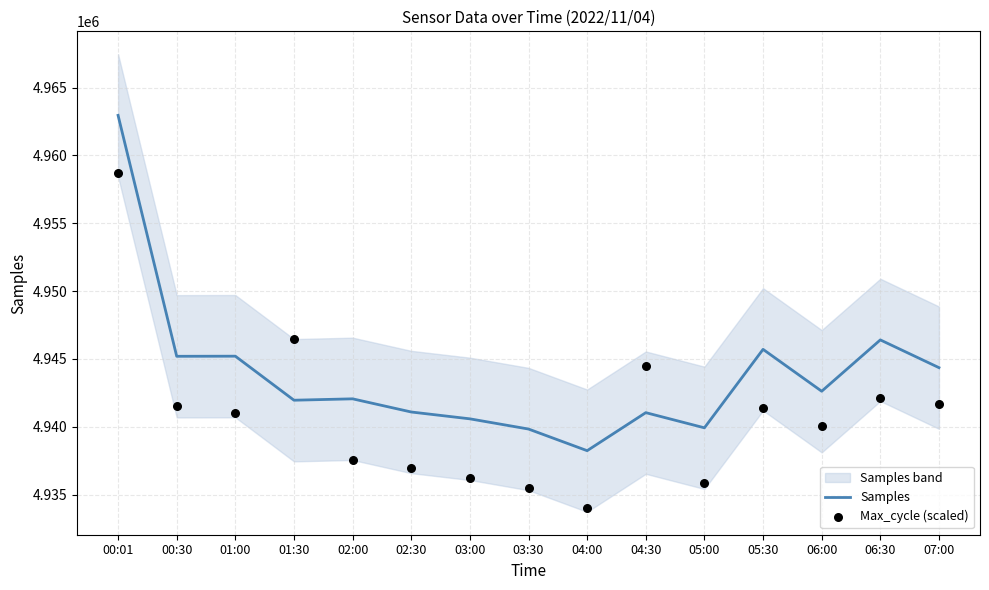

What is the total value across all series at 00:01?

9921641.1